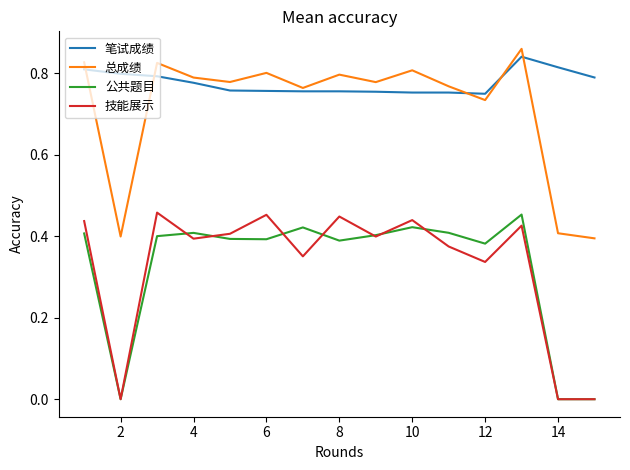

True or false: 总成绩 and 公共题目 cross at least once.

False